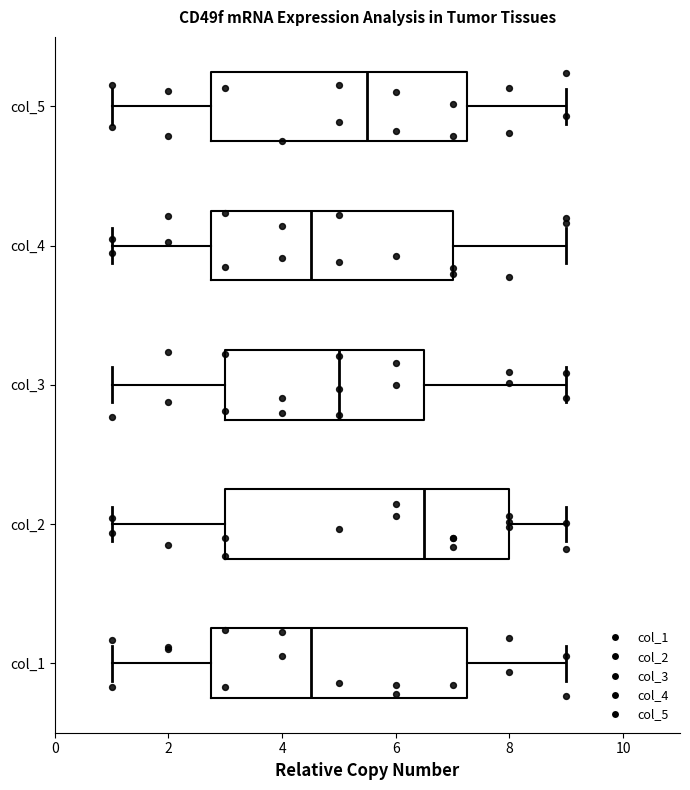

Comparing the boxes themselves (not the whiskers), which one is the widest?

col_2